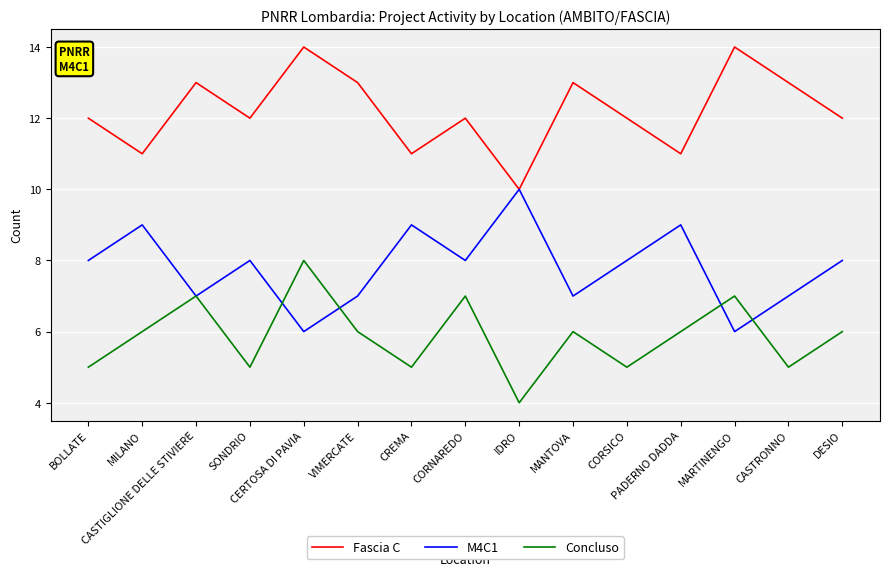

What is the difference between the maximum and minimum values in the Concluso series?

4